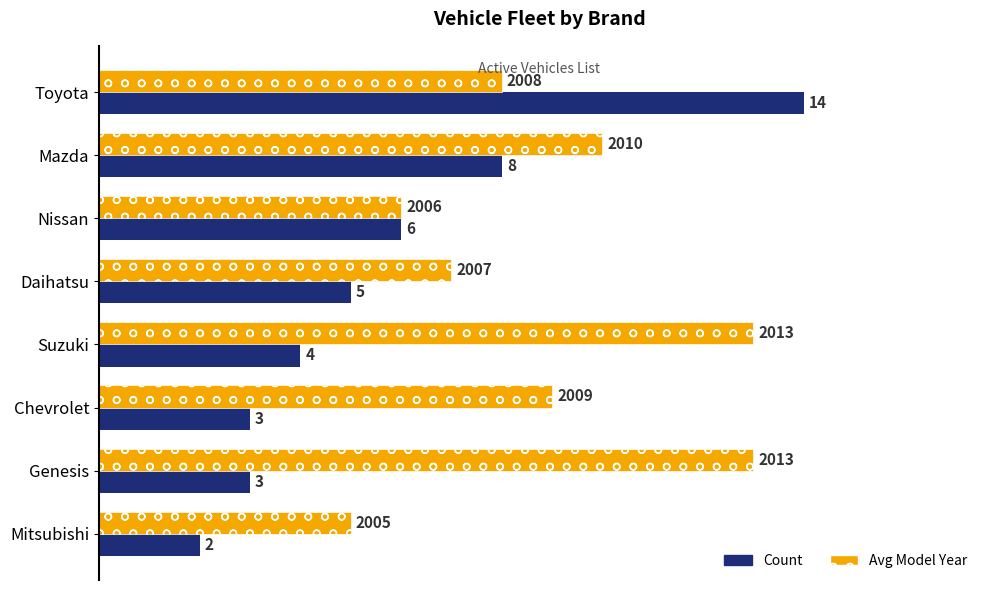

How many data points in Avg Model Year are less than 9?

4